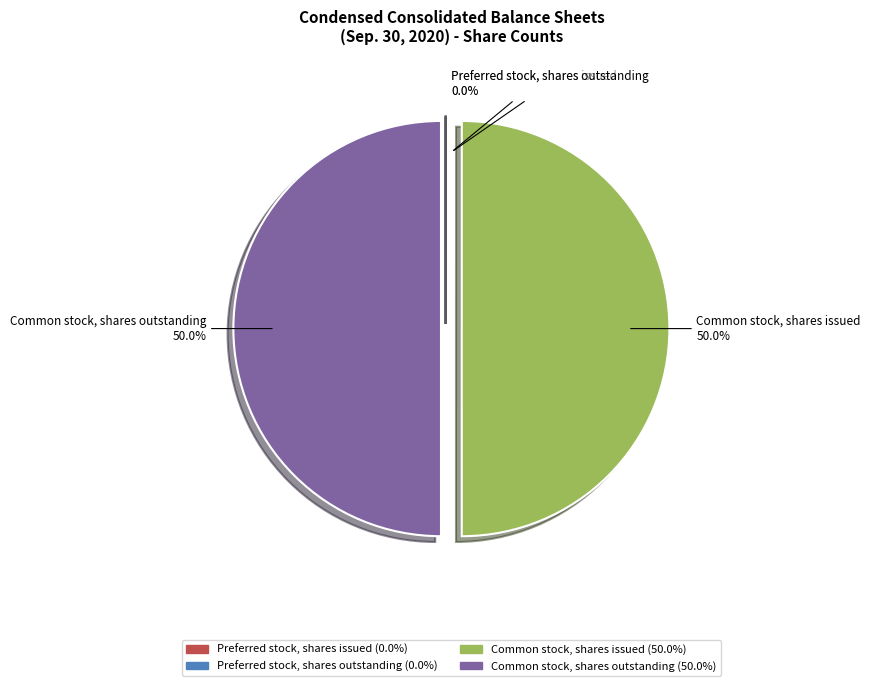

What percentage is NOT represented by Common stock, shares issued?

50.0%